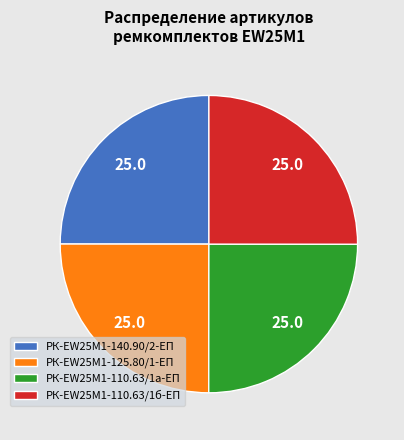

Is there a majority slice in this chart?

No